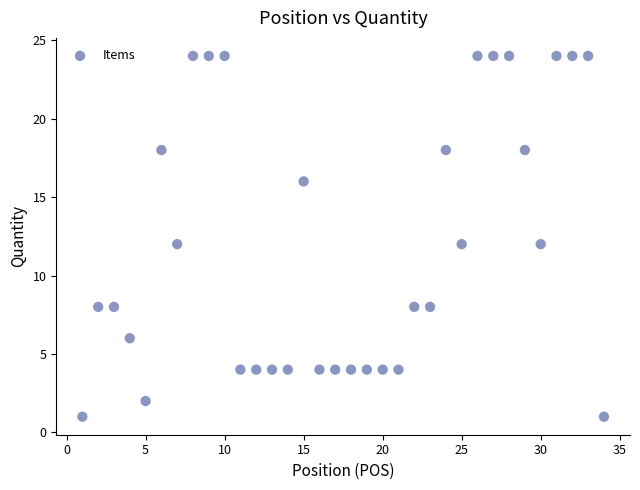

What is the range of X values (max minus min)?

33